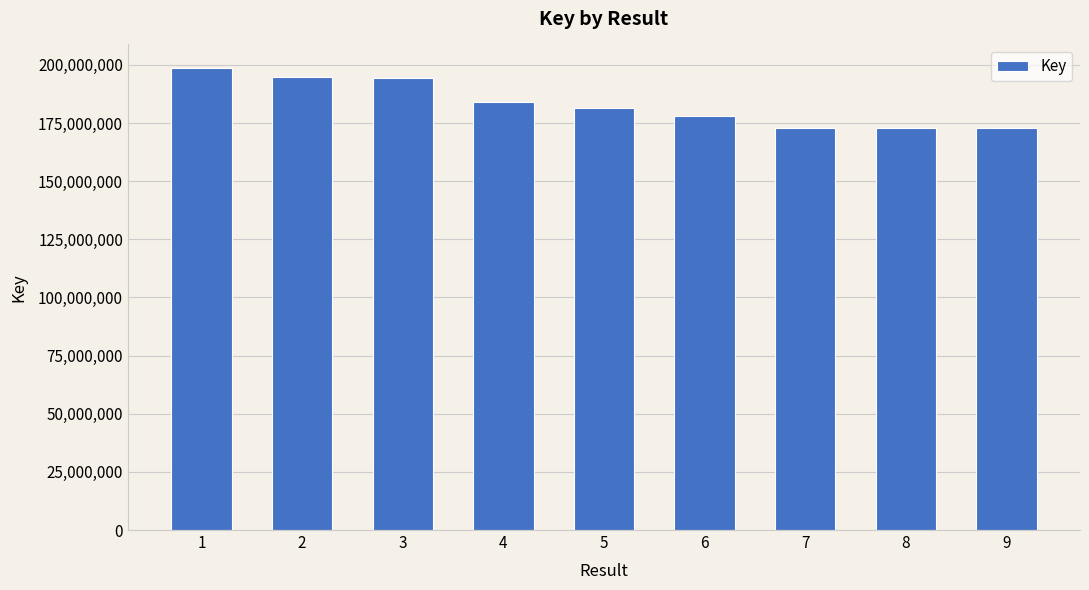

At which label does the data first exceed 181451741?

1